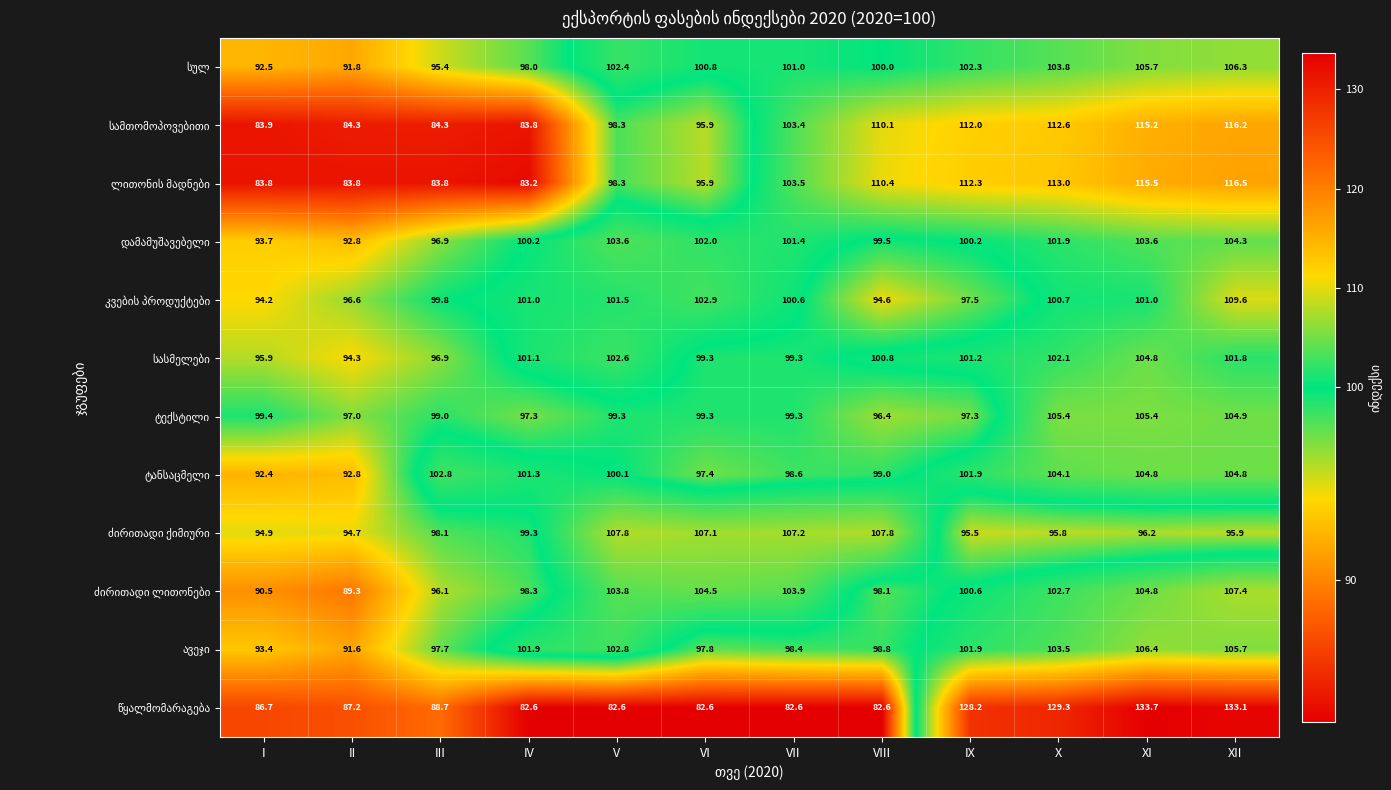

What is the spread (max minus min) of values at IV?

19.3